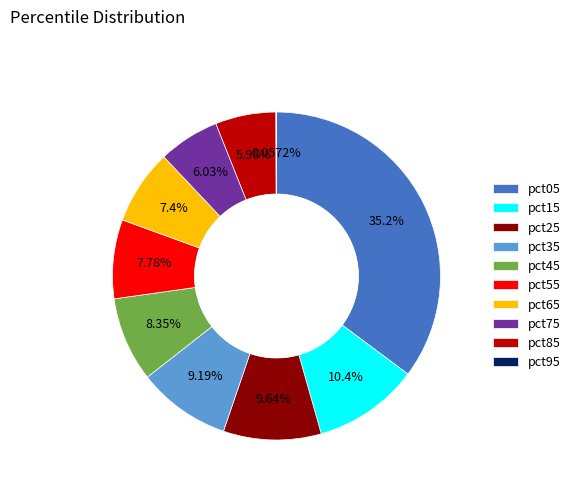

Is the sum of pct05 and pct15 greater than half?

No